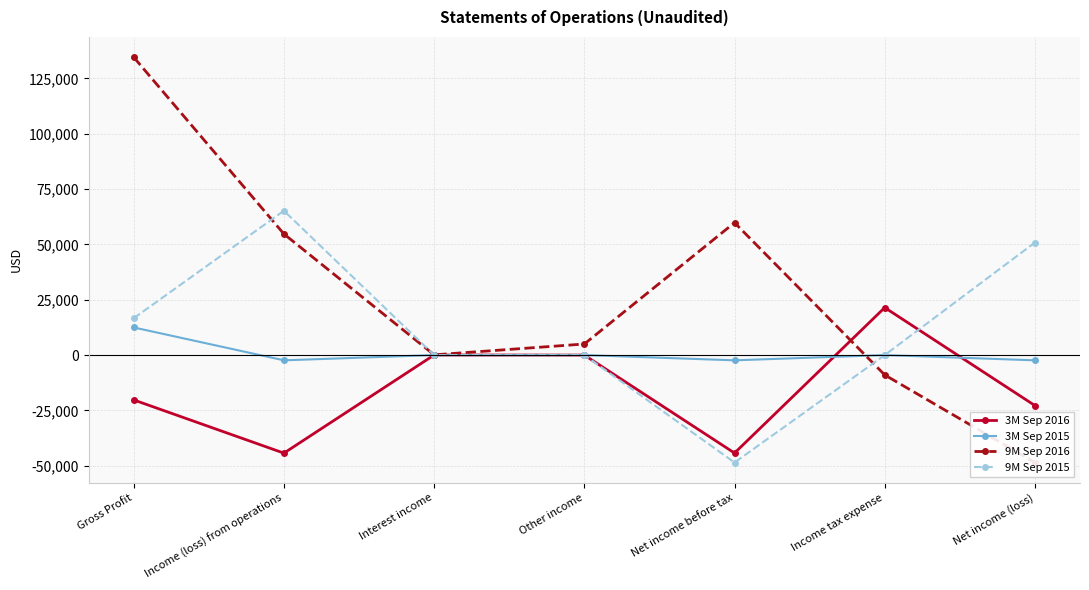

What is the lowest value of the 9M Sep 2015 series?

-48561